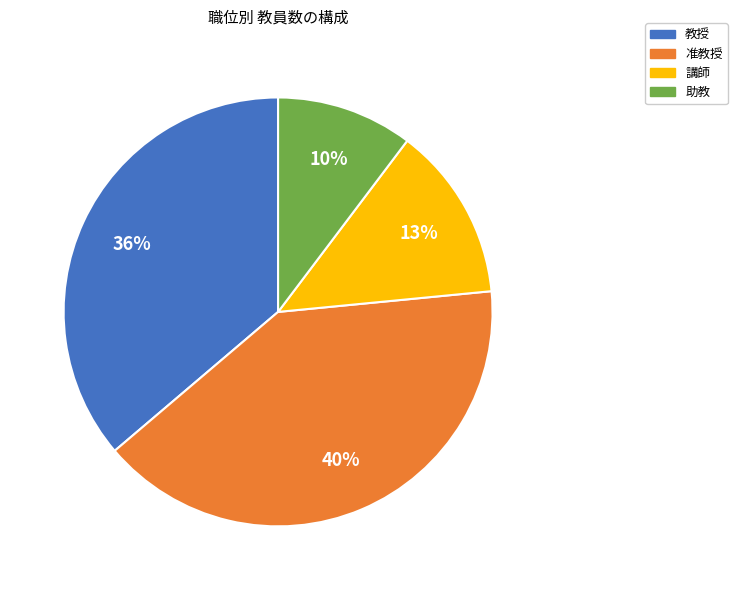

Which category has the smallest portion of the pie?

助教